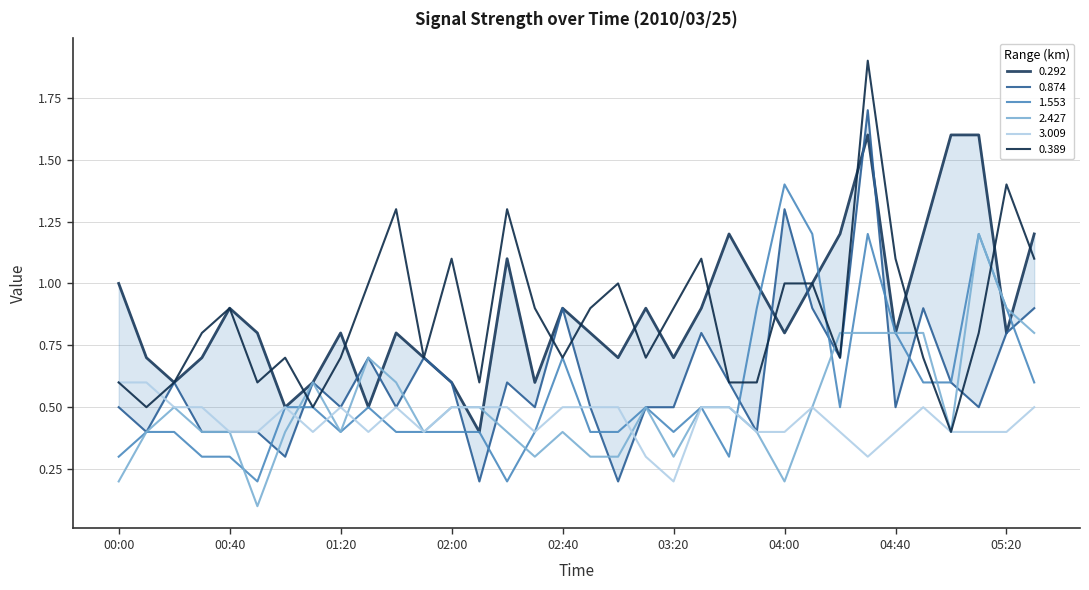

Reading left to right, transcribe all the data shown in this chart.

0.292: 1.0	0.7	0.6	0.7	0.9	0.8	0.5	0.6	0.8	0.5	0.8	0.7	0.6	0.4	1.1	0.6	0.9	0.8	0.7	0.9	0.7	0.9	1.2	1.0	0.8	1.0	1.2	1.6	0.8	1.2	1.6	1.6	0.8	1.2
0.874: 0.5	0.4	0.6	0.4	0.4	0.4	0.3	0.6	0.5	0.7	0.5	0.7	0.6	0.2	0.6	0.5	0.9	0.5	0.2	0.5	0.5	0.8	0.6	0.4	1.3	0.9	0.7	1.7	0.5	0.9	0.6	0.5	0.8	0.9
1.553: 0.3	0.4	0.4	0.3	0.3	0.2	0.5	0.5	0.4	0.5	0.4	0.4	0.4	0.4	0.2	0.4	0.7	0.4	0.4	0.5	0.4	0.5	0.3	0.9	1.4	1.2	0.5	1.2	0.8	0.6	0.6	1.2	0.9	0.6
2.427: 0.2	0.4	0.5	0.4	0.4	0.1	0.4	0.6	0.4	0.7	0.6	0.4	0.5	0.5	0.4	0.3	0.4	0.3	0.3	0.5	0.3	0.5	0.5	0.4	0.2	0.5	0.8	0.8	0.8	0.8	0.4	1.2	0.9	0.8
3.009: 0.6	0.6	0.5	0.5	0.4	0.4	0.5	0.4	0.5	0.4	0.5	0.4	0.5	0.5	0.5	0.4	0.5	0.5	0.5	0.3	0.2	0.5	0.5	0.4	0.4	0.5	0.4	0.3	0.4	0.5	0.4	0.4	0.4	0.5
0.389: 0.6	0.5	0.6	0.8	0.9	0.6	0.7	0.5	0.7	1.0	1.3	0.7	1.1	0.6	1.3	0.9	0.7	0.9	1.0	0.7	0.9	1.1	0.6	0.6	1.0	1.0	0.7	1.9	1.1	0.7	0.4	0.8	1.4	1.1